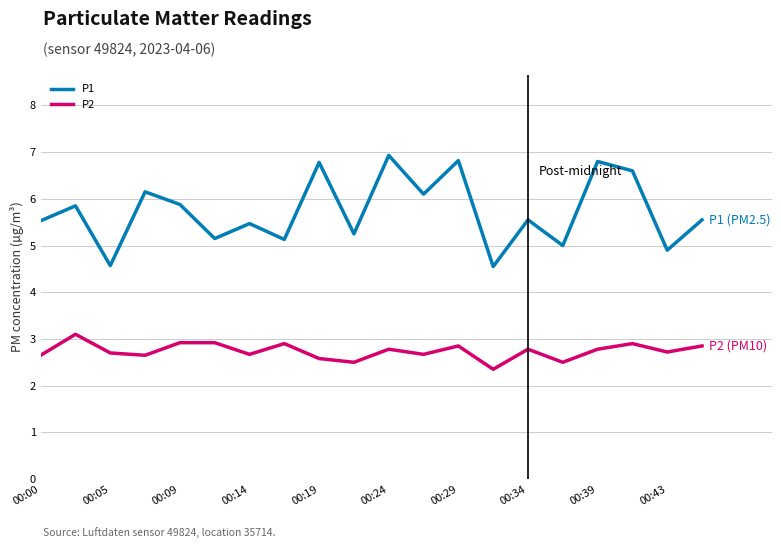

In P2, how many points are lower than both neighbors (excluding endpoints)?

7